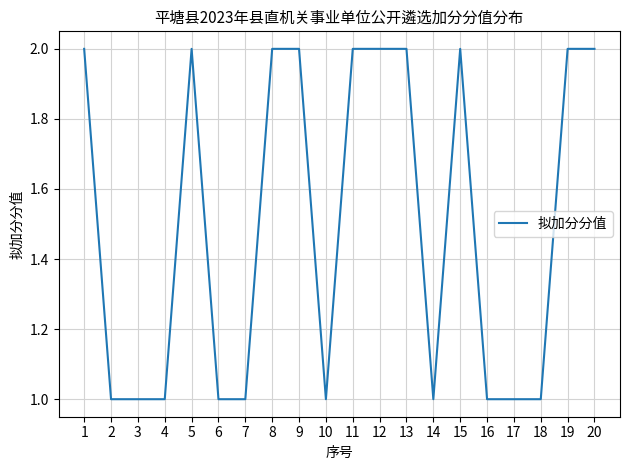

Reading right to left, list all the values displayed in this chart.

2	2	1	1	1	2	1	2	2	2	1	2	2	1	1	2	1	1	1	2